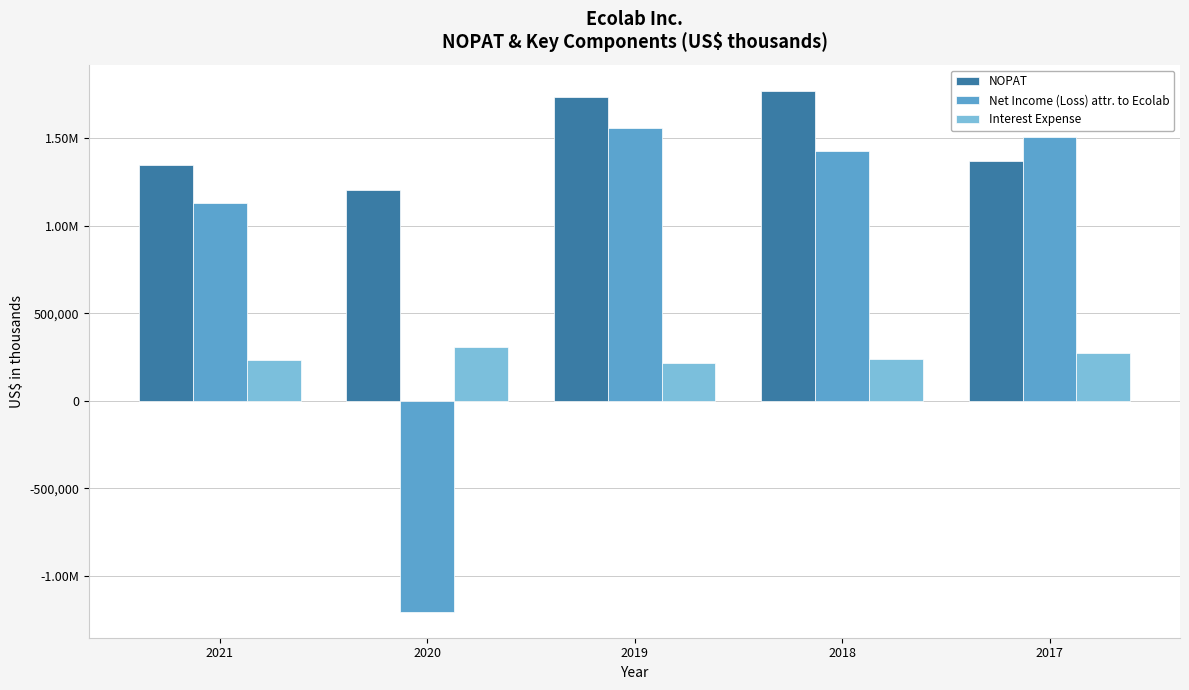

Are the bars grouped side by side (vs. stacked)?

Yes